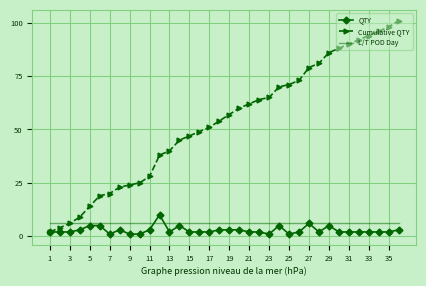

Which series has the widest spread of values?

Cumulative QTY